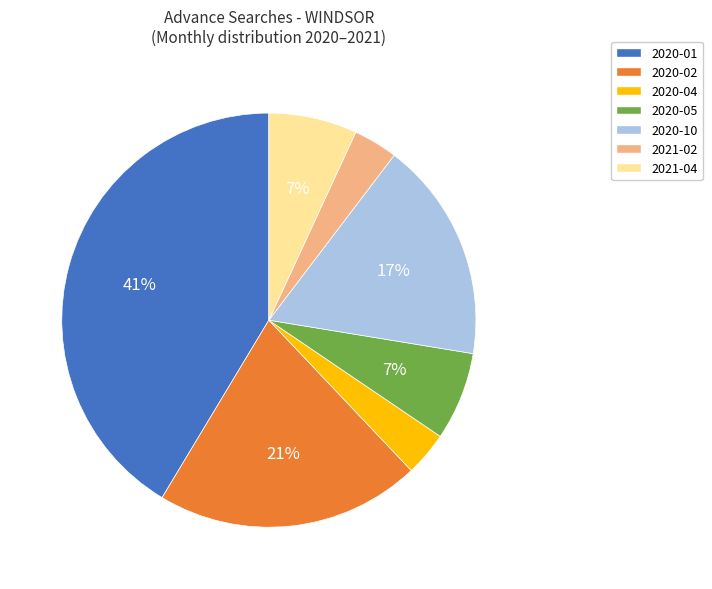

Which has a higher value, 2020-04 or 2020-05?

2020-05